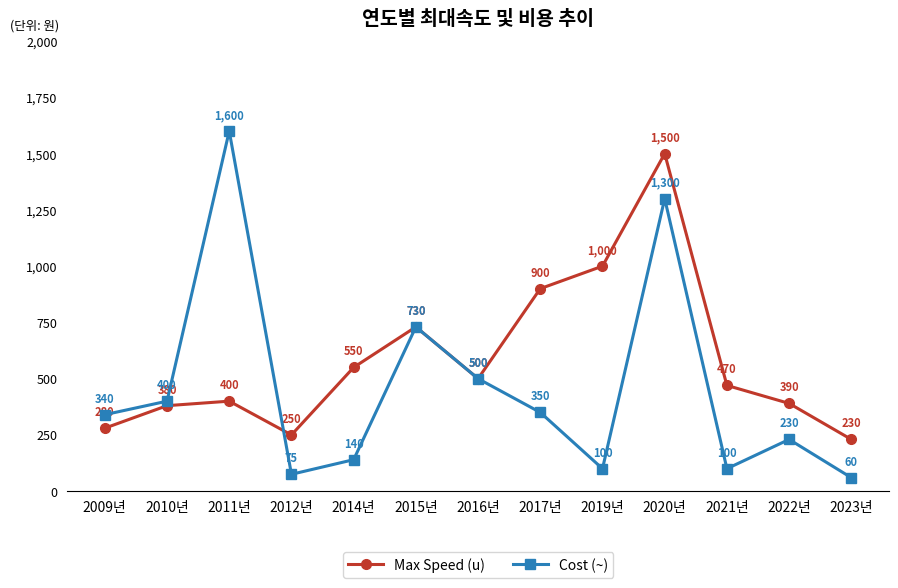

Reading left to right, transcribe all the data shown in this chart.

Max Speed (u): 2009년=280	2010년=380	2011년=400	2012년=250	2014년=550	2015년=730	2016년=500	2017년=900	2019년=1000	2020년=1500	2021년=470	2022년=390	2023년=230
Cost (~): 2009년=340	2010년=400	2011년=1600	2012년=75	2014년=140	2015년=730	2016년=500	2017년=350	2019년=100	2020년=1300	2021년=100	2022년=230	2023년=60